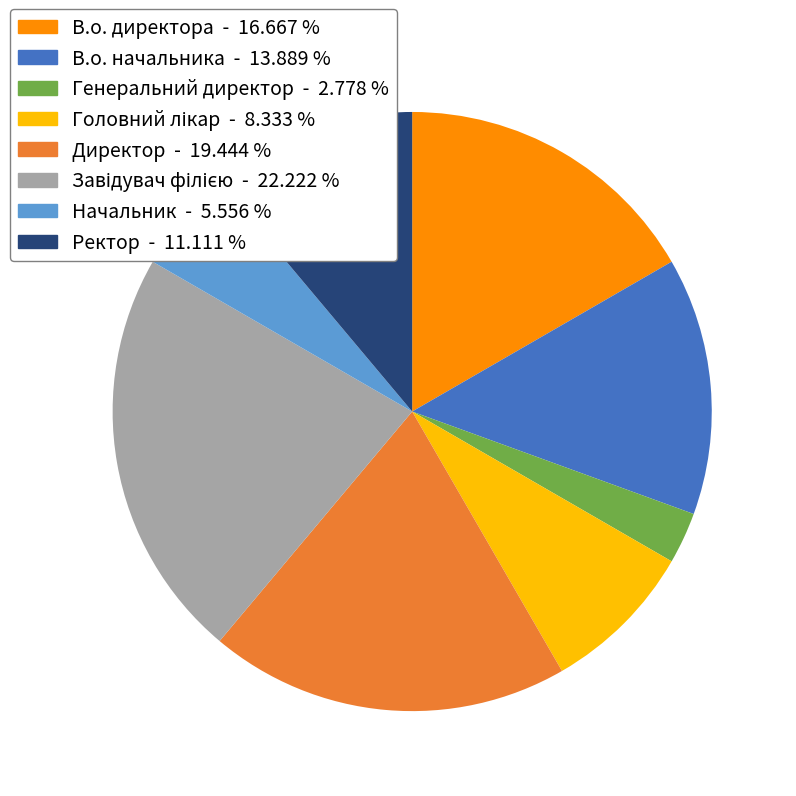

Is it true that Начальник is 1% of the pie?

False